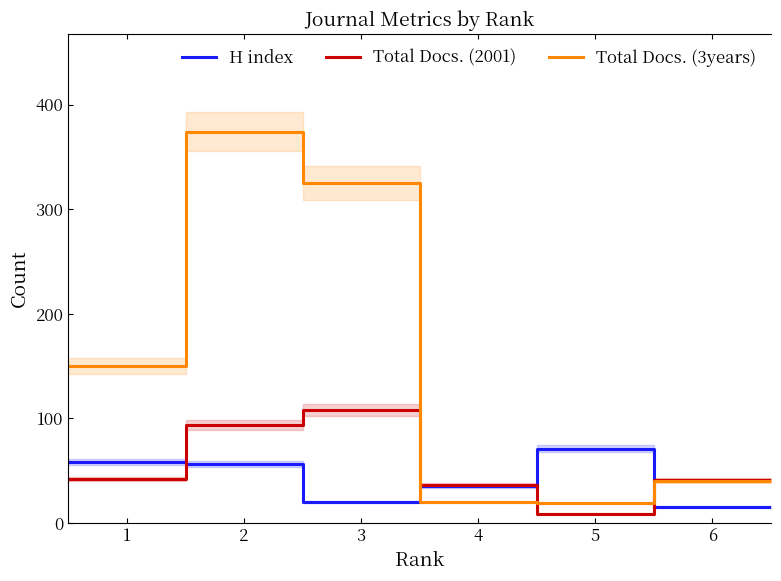

In Total Docs. (2001), how many points are lower than both neighbors (excluding endpoints)?

1